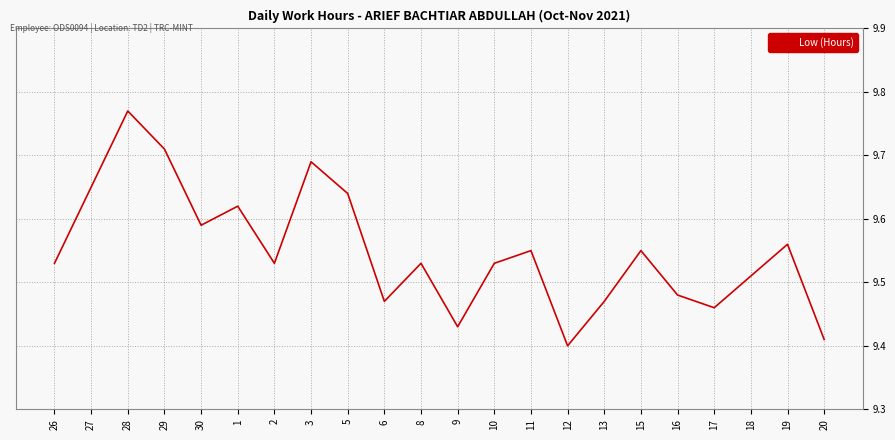

Is it true that the value at 20 is 12.7?

False